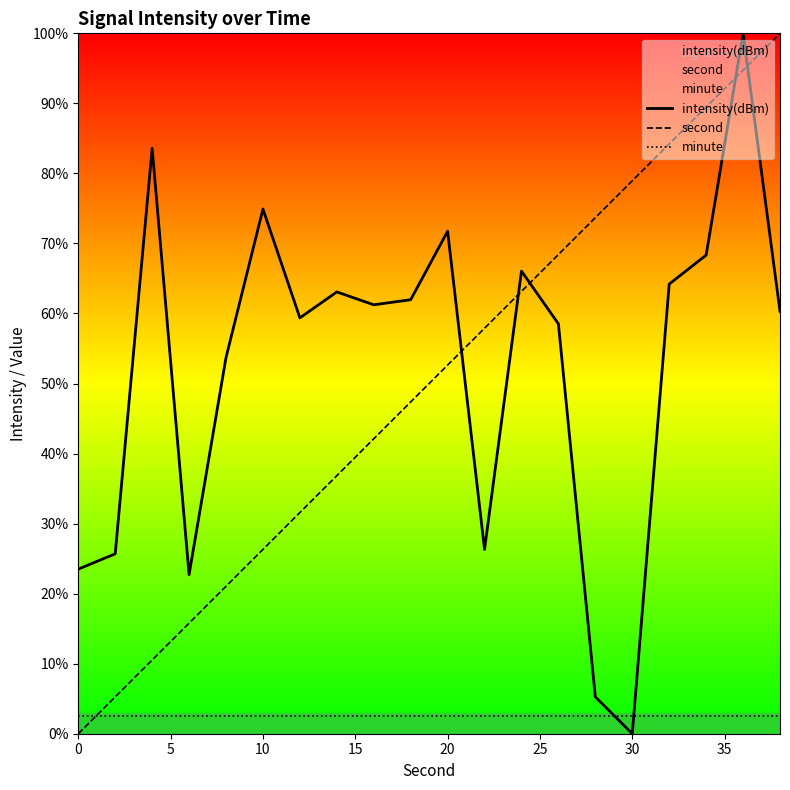

Rank the series by their maximum value, from highest to lowest.

intensity(dBm), second, minute